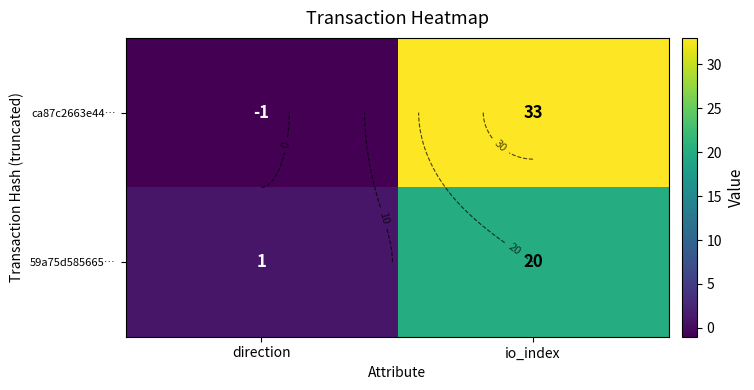

Rank the series at direction from lowest to highest value.

ca87c2663e44…, 59a75d585665…